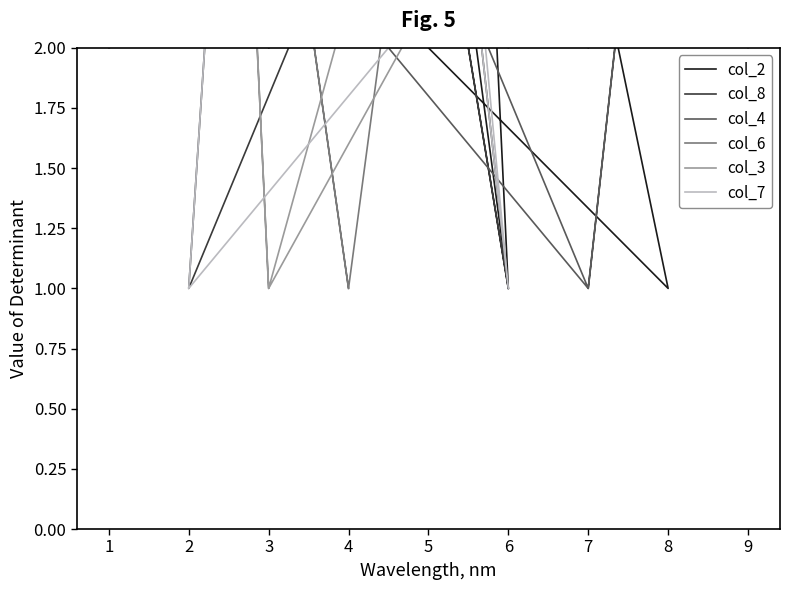

True or false: col_3 has more than 1 points higher than both neighbors.

True